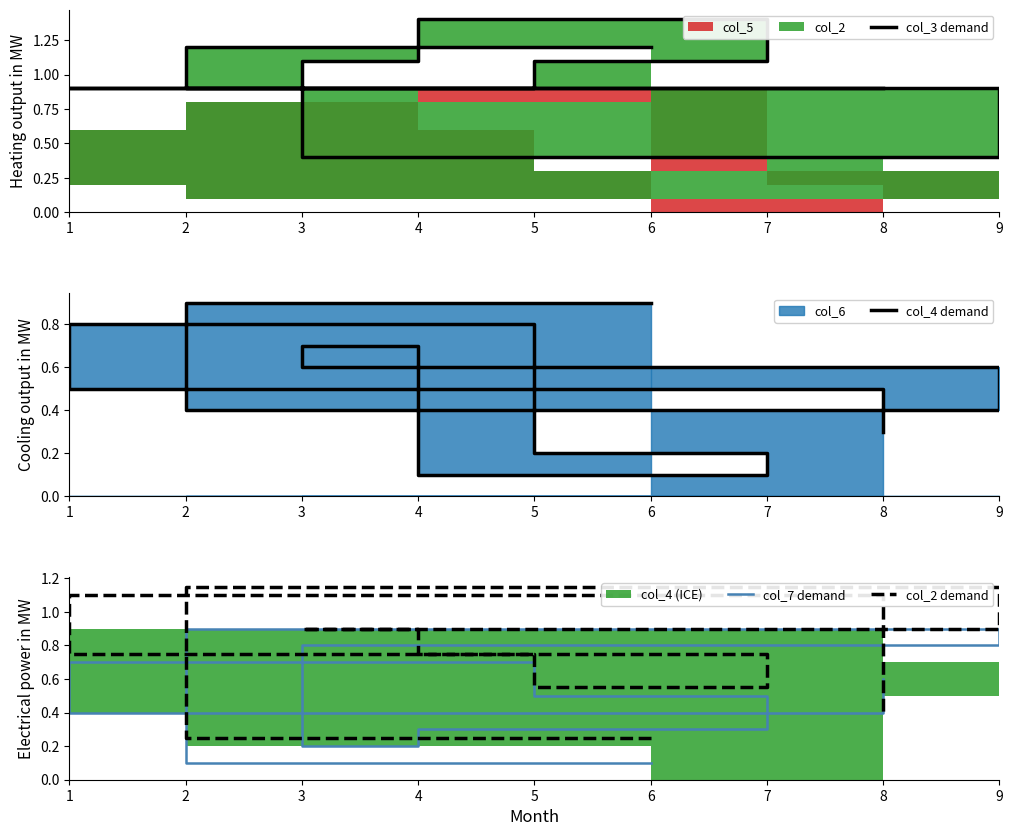

Which series has the widest spread of values?

col_3 demand